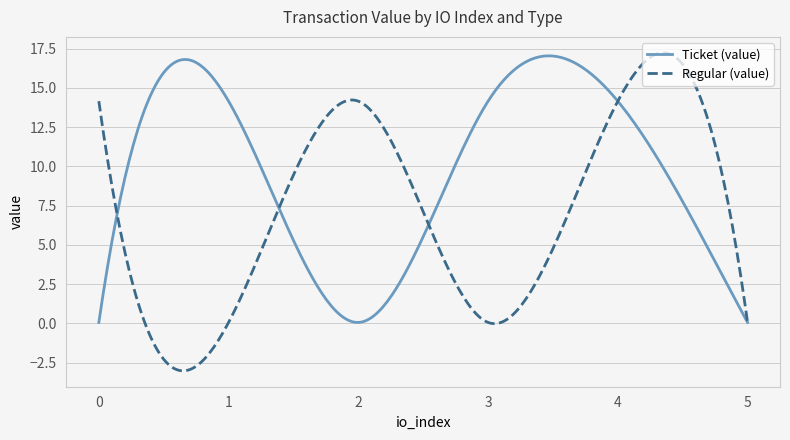

Which series has the widest spread of values?

Regular (value)